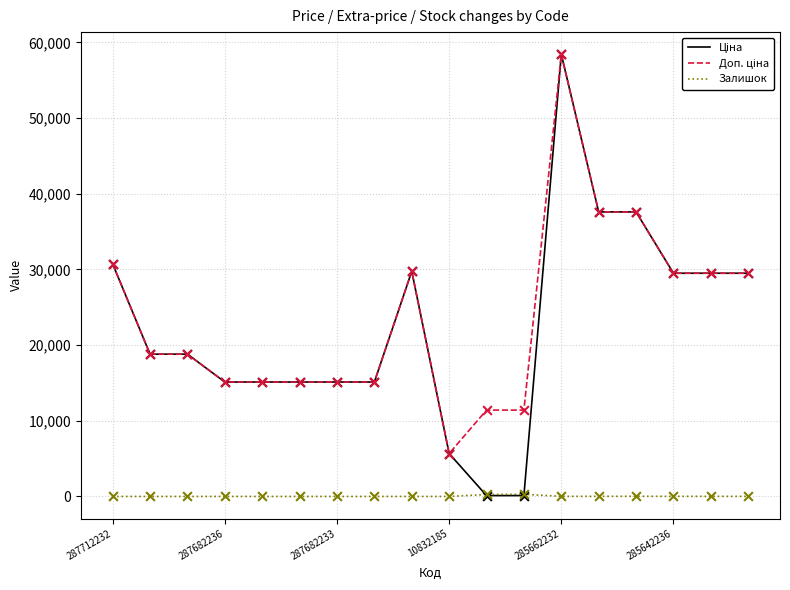

How many lines are shown in the chart?

3